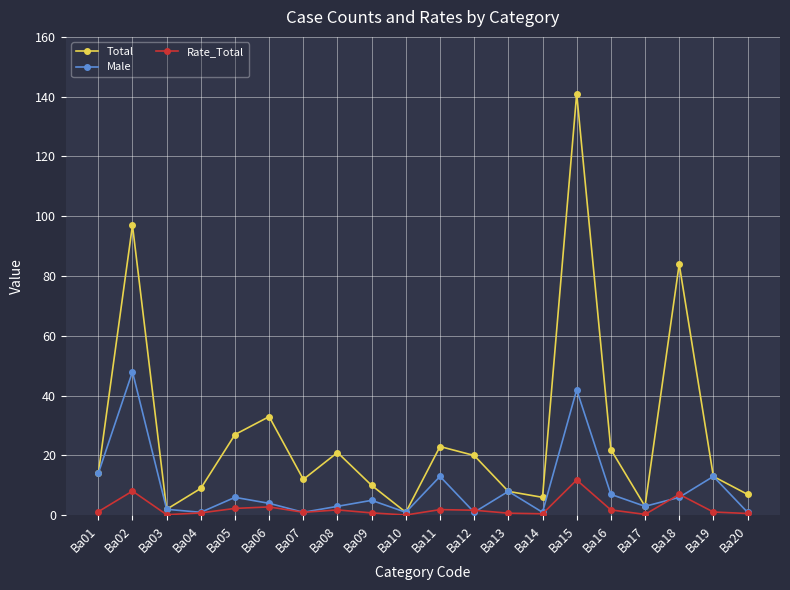

At which category does Male reach its first local peak?

Ba02